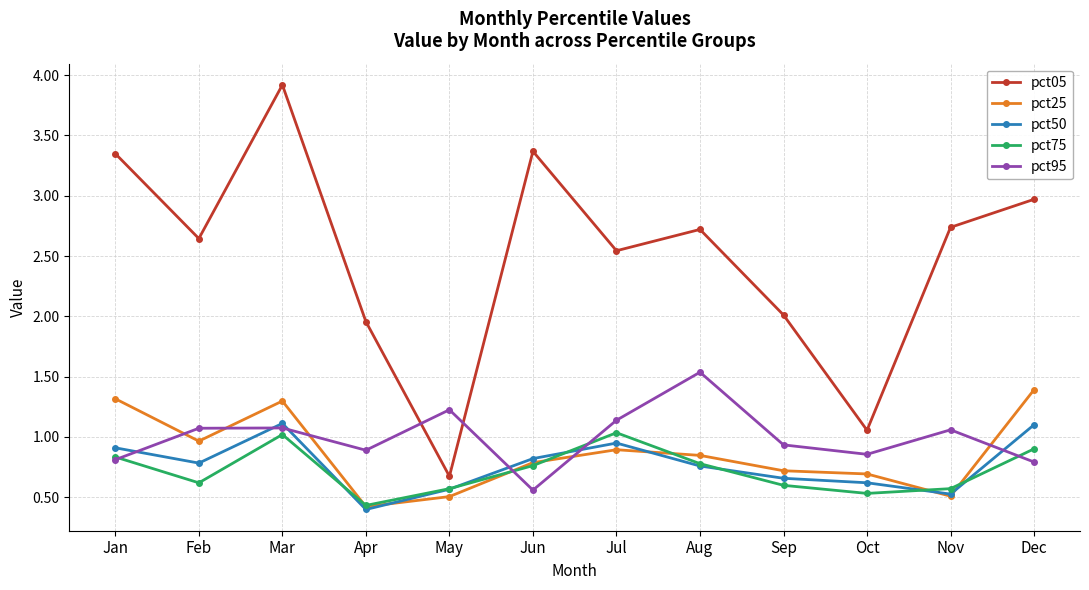

Does the chart have visible grid lines?

Yes